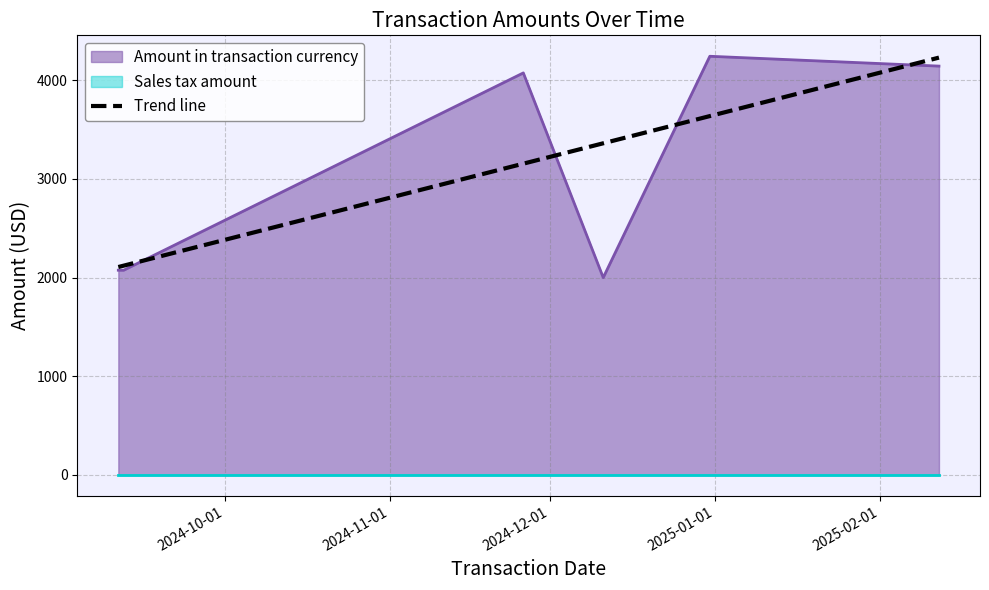

What is the minimum value for Trend line?

2107.4